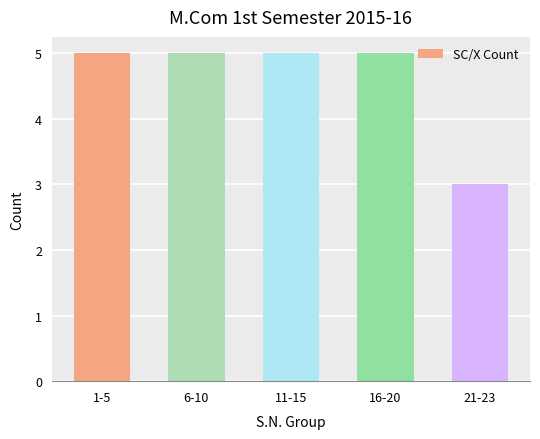

Approximately how many times larger is the value at 6-10 compared to 16-20?

1.0